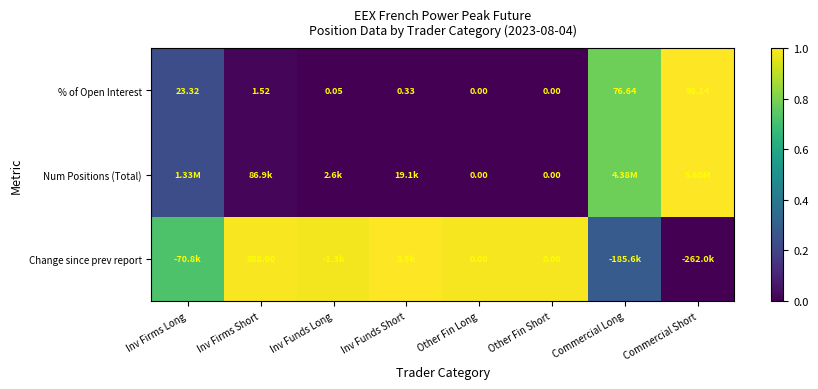

Is the value of % of Open Interest at Inv Firms Long greater than the value of Num Positions (Total) at Other Fin Long?

Yes